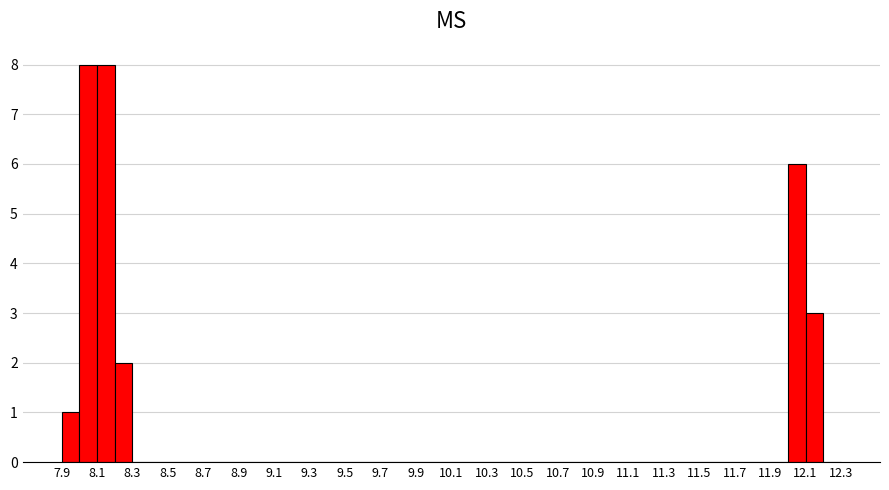

Reading left to right, transcribe this chart: for each bar, give the range it covers on the x-axis and its height. The values are not printed on the chart, so give them approximately, as read against the axis.

7.9 to 8.0: 1
8.0 to 8.1: 8
8.1 to 8.2: 8
8.2 to 8.3: 2
8.3 to 8.4: 0
8.4 to 8.5: 0
8.5 to 8.6: 0
8.6 to 8.7: 0
8.7 to 8.8: 0
8.8 to 8.9: 0
8.9 to 9.0: 0
9.0 to 9.1: 0
9.1 to 9.2: 0
9.2 to 9.3: 0
9.3 to 9.4: 0
9.4 to 9.5: 0
9.5 to 9.6: 0
9.6 to 9.7: 0
9.7 to 9.8: 0
9.8 to 9.9: 0
9.9 to 10.0: 0
10.0 to 10.1: 0
10.1 to 10.2: 0
10.2 to 10.3: 0
10.3 to 10.4: 0
10.4 to 10.5: 0
10.5 to 10.6: 0
10.6 to 10.7: 0
10.7 to 10.8: 0
10.8 to 10.9: 0
10.9 to 11.0: 0
11.0 to 11.1: 0
11.1 to 11.2: 0
11.2 to 11.3: 0
11.3 to 11.4: 0
11.4 to 11.5: 0
11.5 to 11.6: 0
11.6 to 11.7: 0
11.7 to 11.8: 0
11.8 to 11.9: 0
11.9 to 12.0: 0
12.0 to 12.1: 6
12.1 to 12.2: 3
12.2 to 12.3: 0